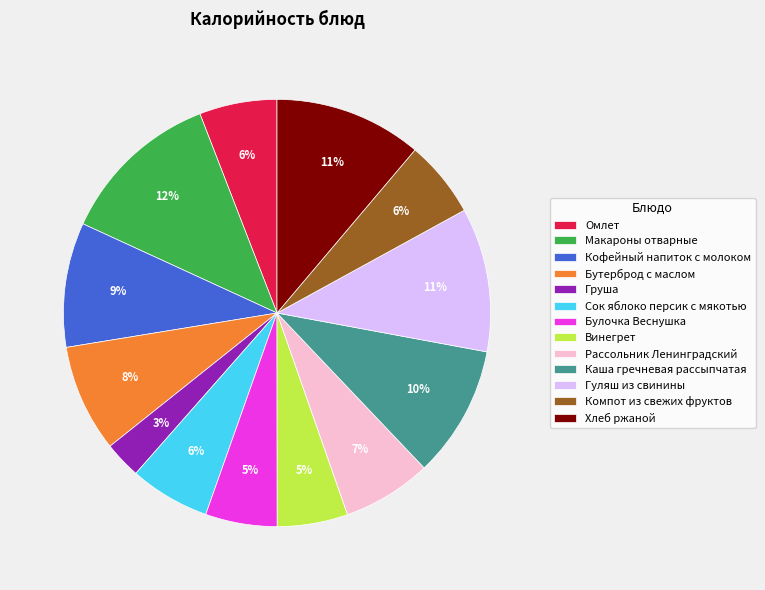

True or false: Рассольник Ленинградский accounts for 7% of the total.

True